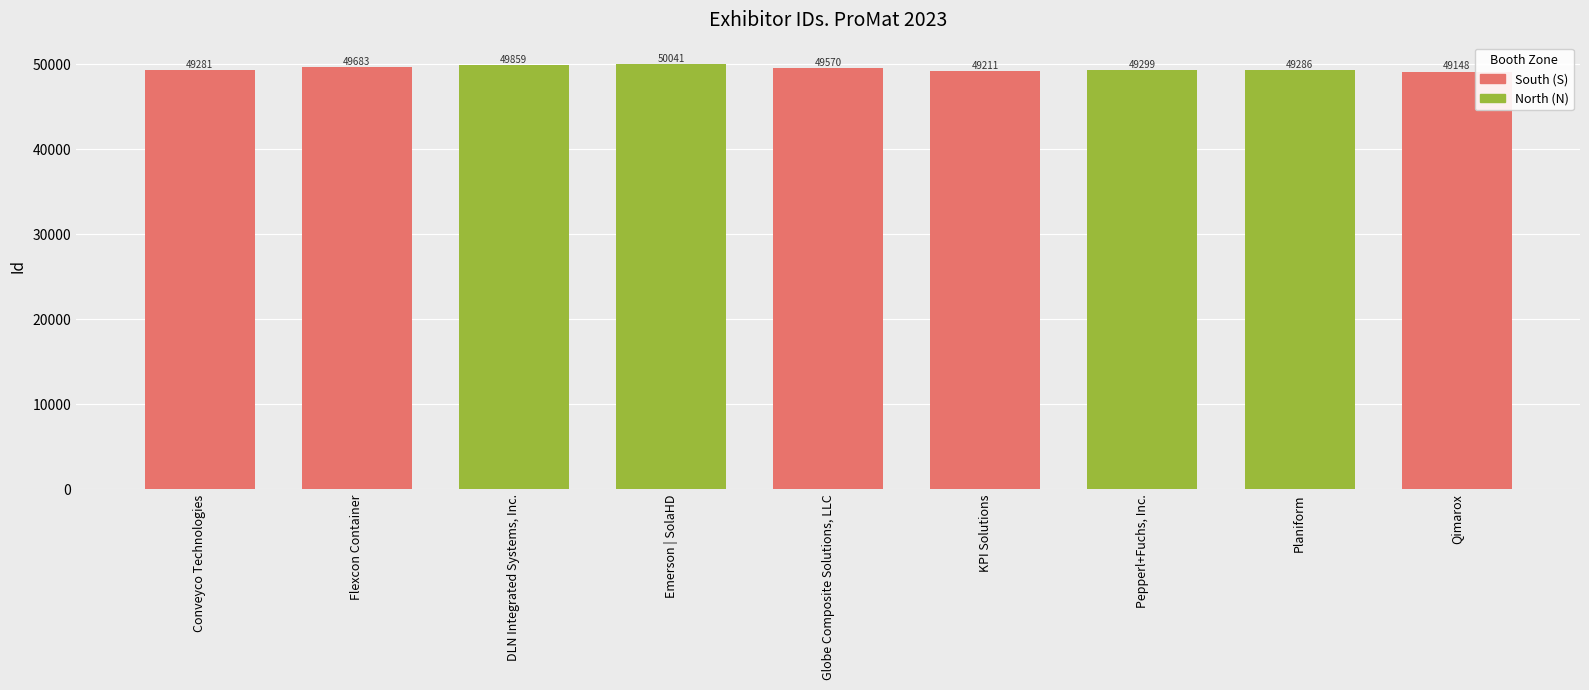

How many series are shown in this chart?

1